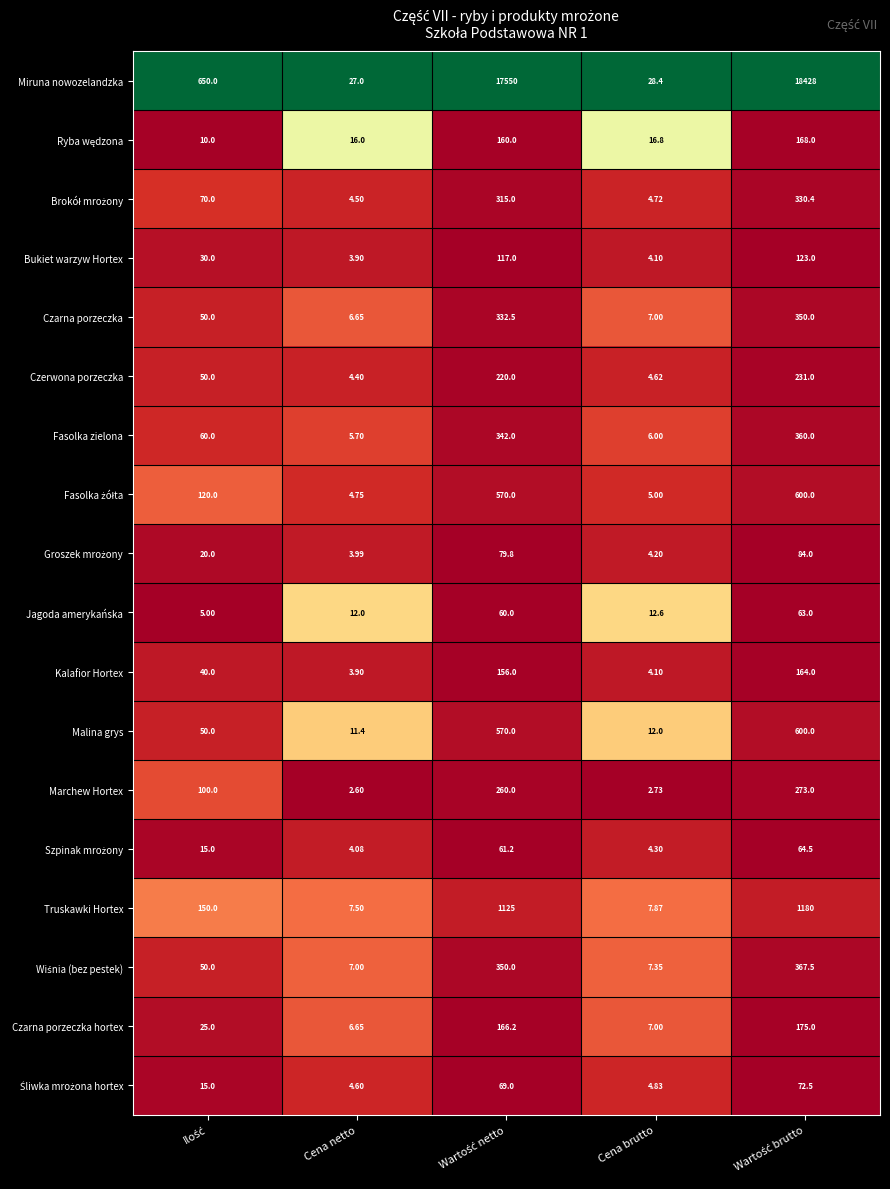

At which category does the chart reach its minimum across all series?

Cena netto